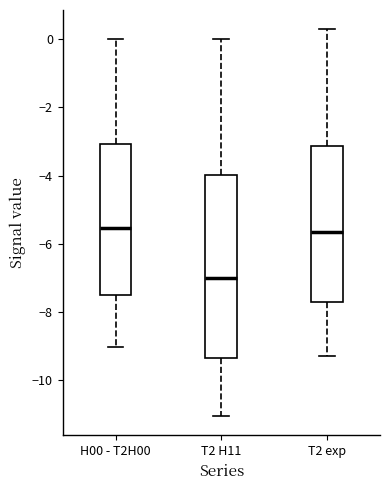

Which box has the lowest median line?

T2 H11